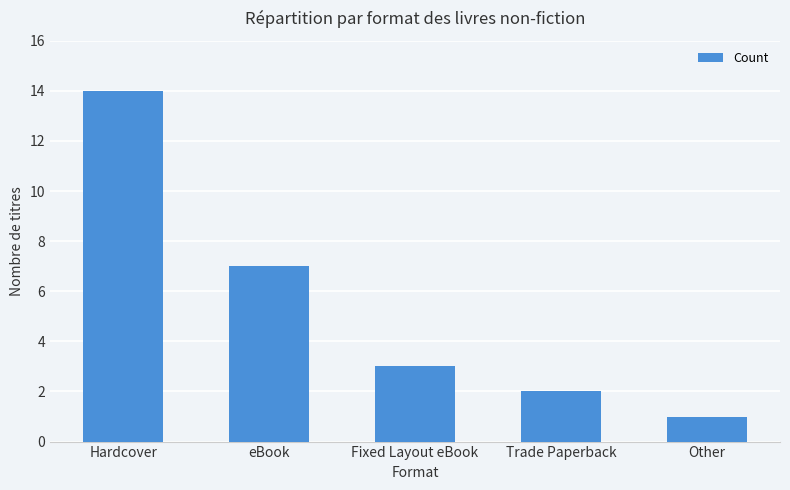

How many categories are shown in the chart?

5